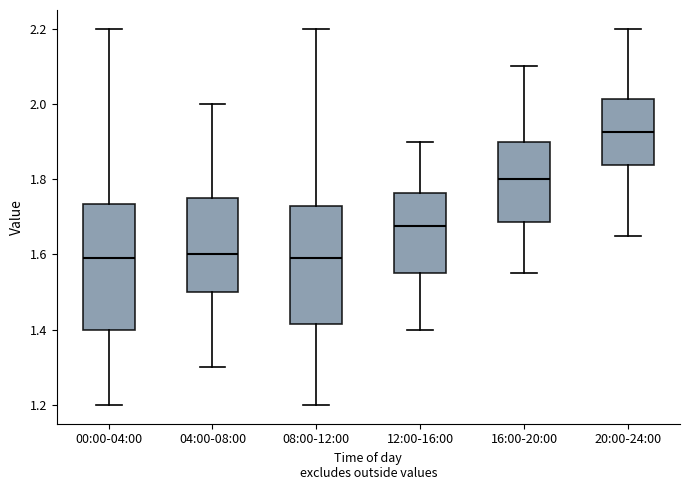

Where does the median line of the box for 12:00-16:00 sit on the y-axis? The values are not printed on the chart, so give them approximately, as read against the axis.

1.68